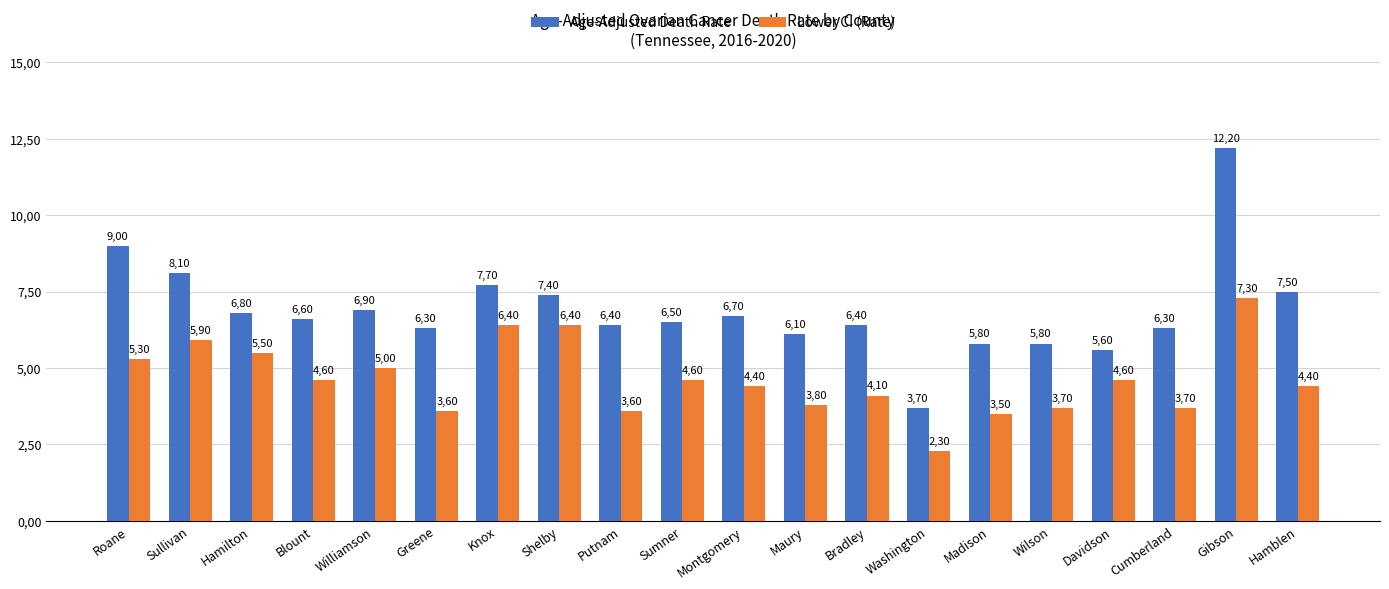

Does the chart contain stacked bars?

No